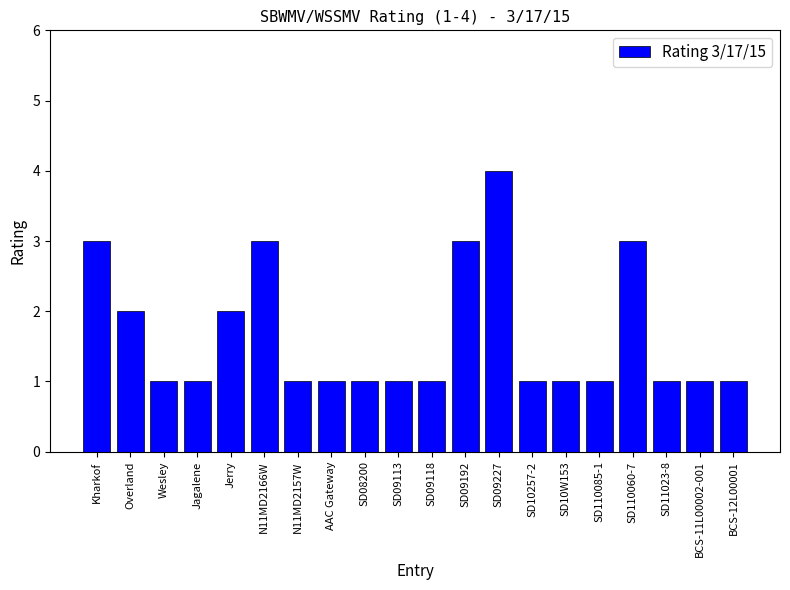

Count the values in the range 1 to 3.

19